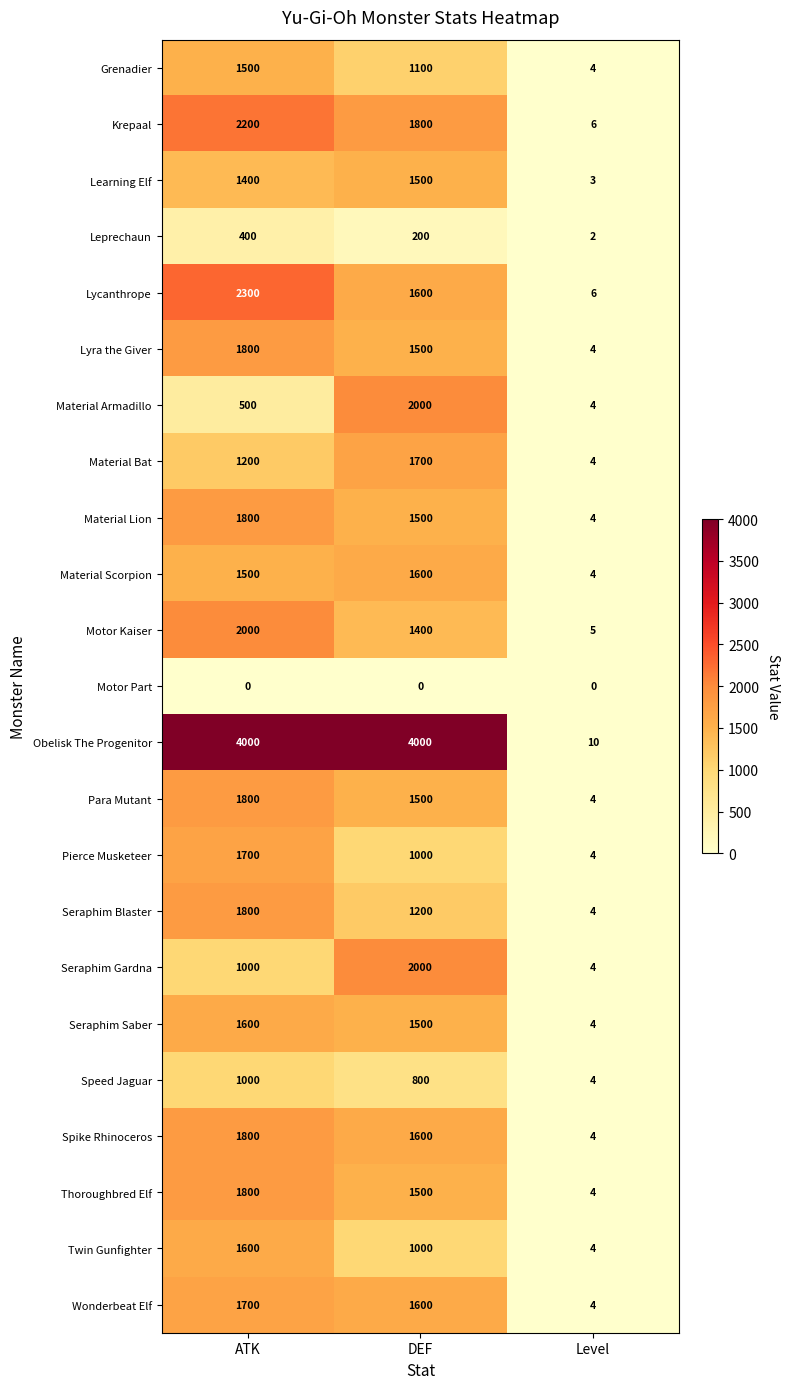

Between ATK and Level, which series saw the biggest shift?

Obelisk The Progenitor